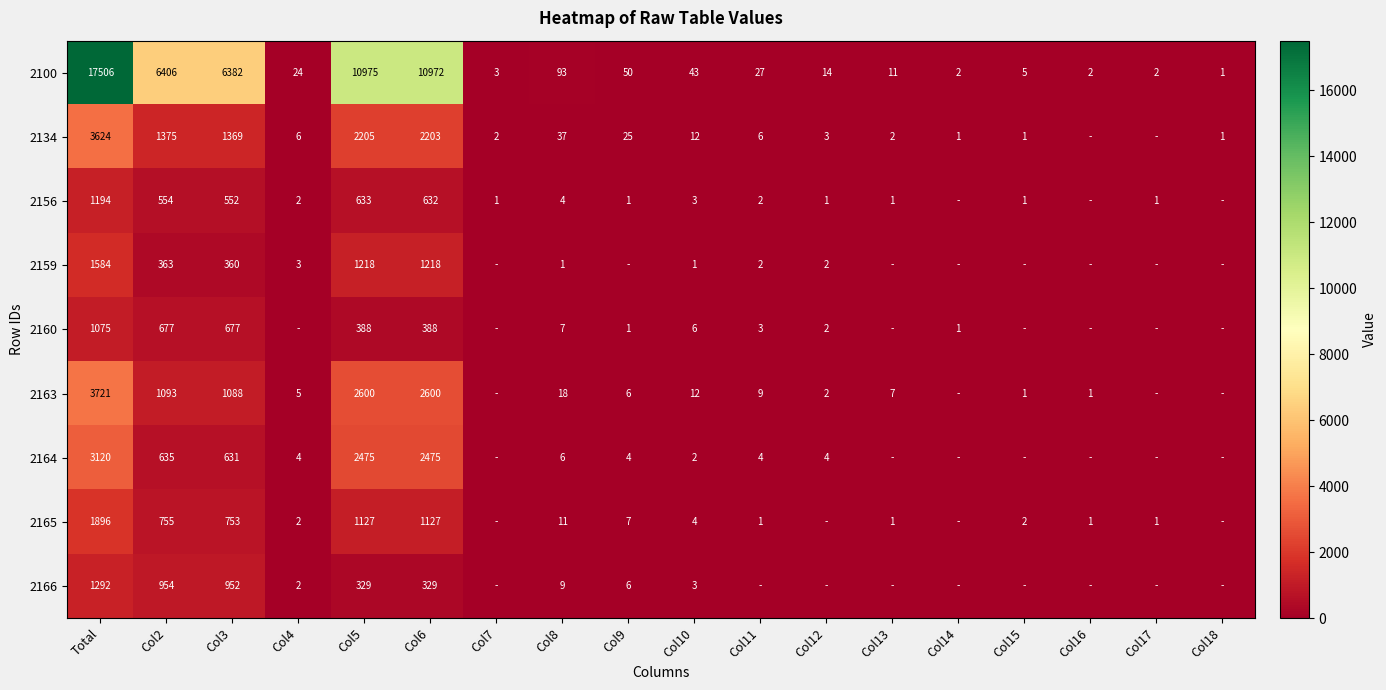

Count the number of categories in the chart.

18